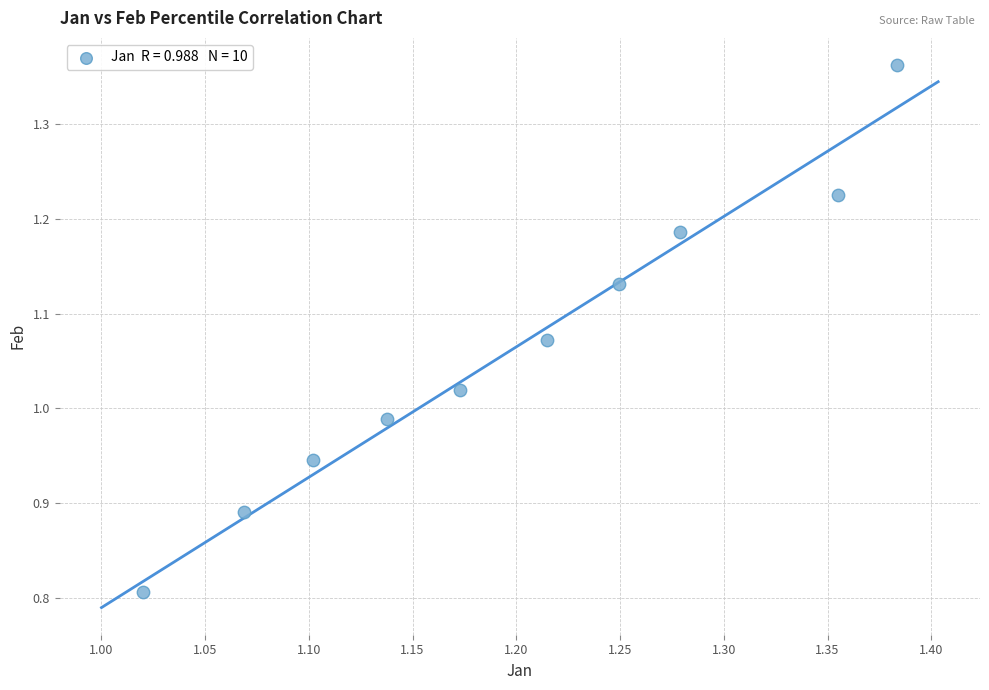

What is the range of X values (max minus min)?

0.4